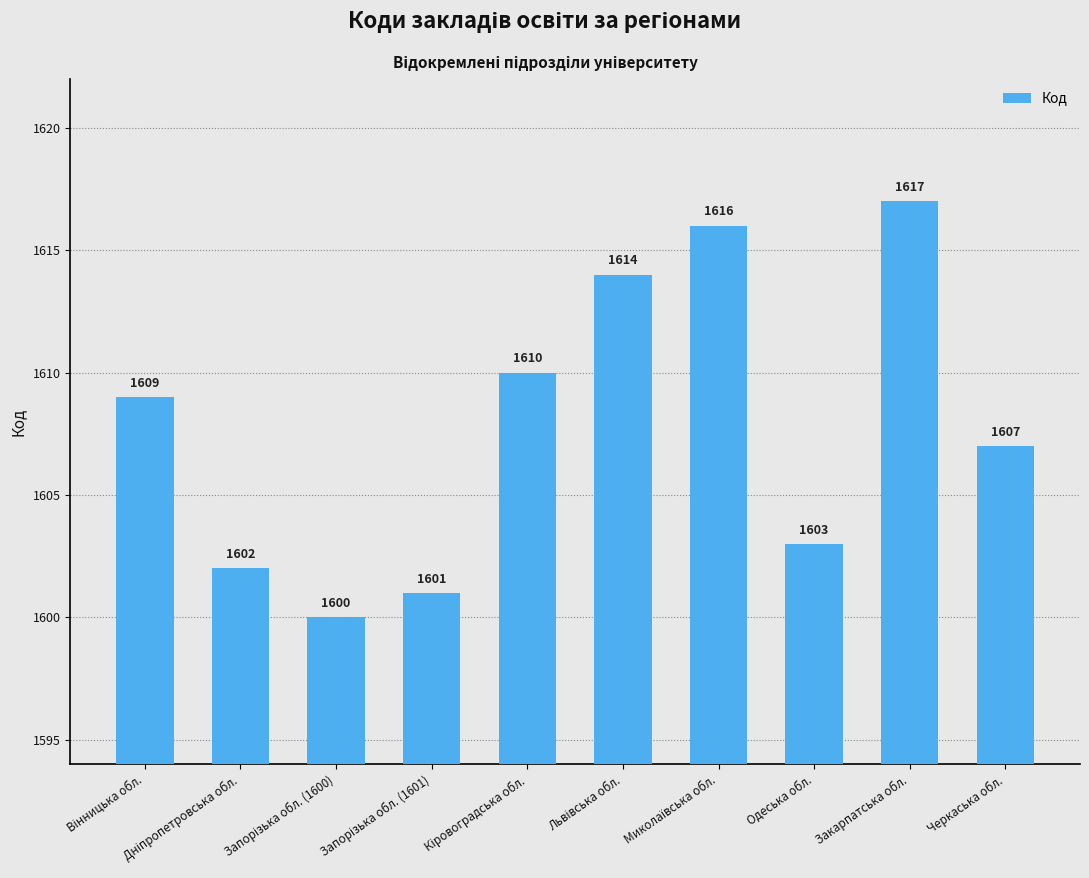

What is the value of the 8th bar from the left?

1603